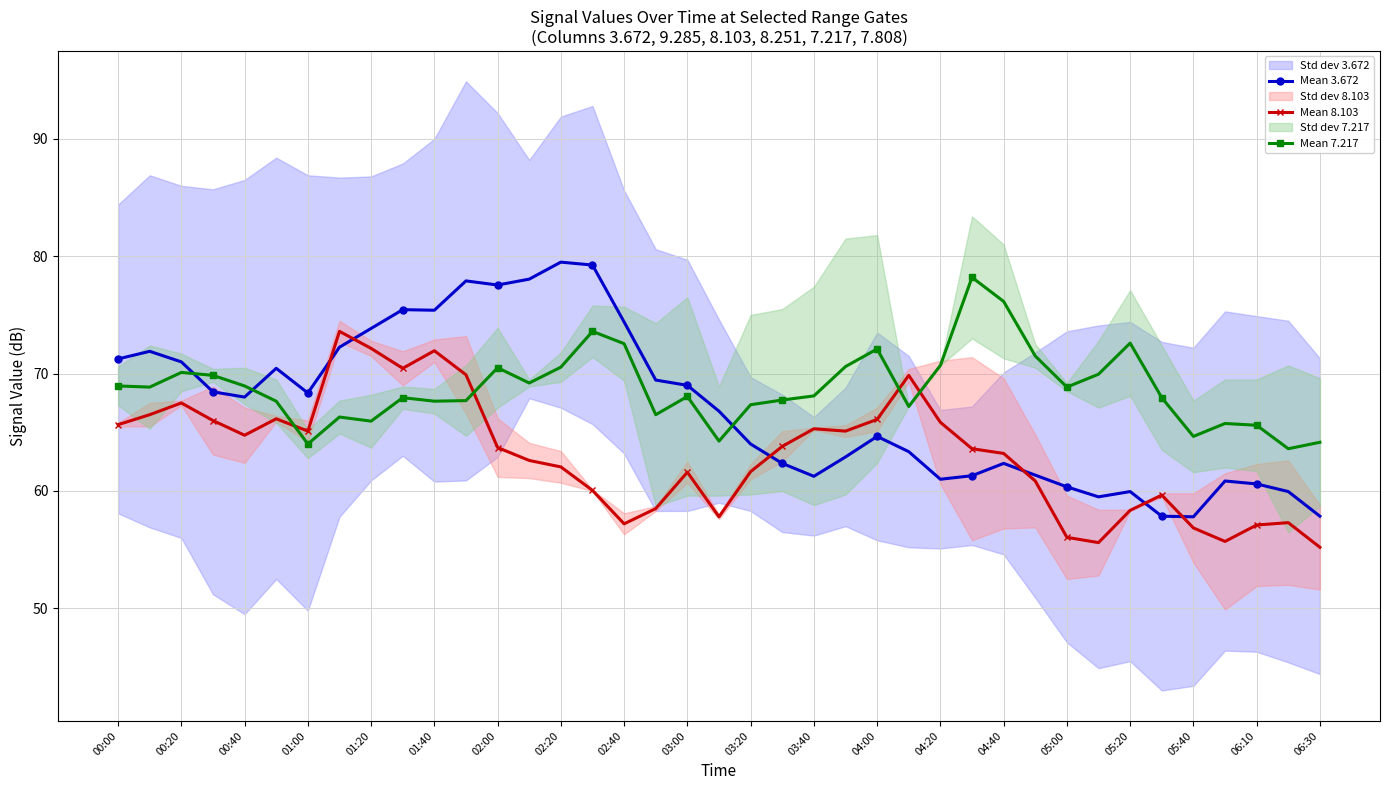

How many data points in Mean 8.103 are less than 63?

18